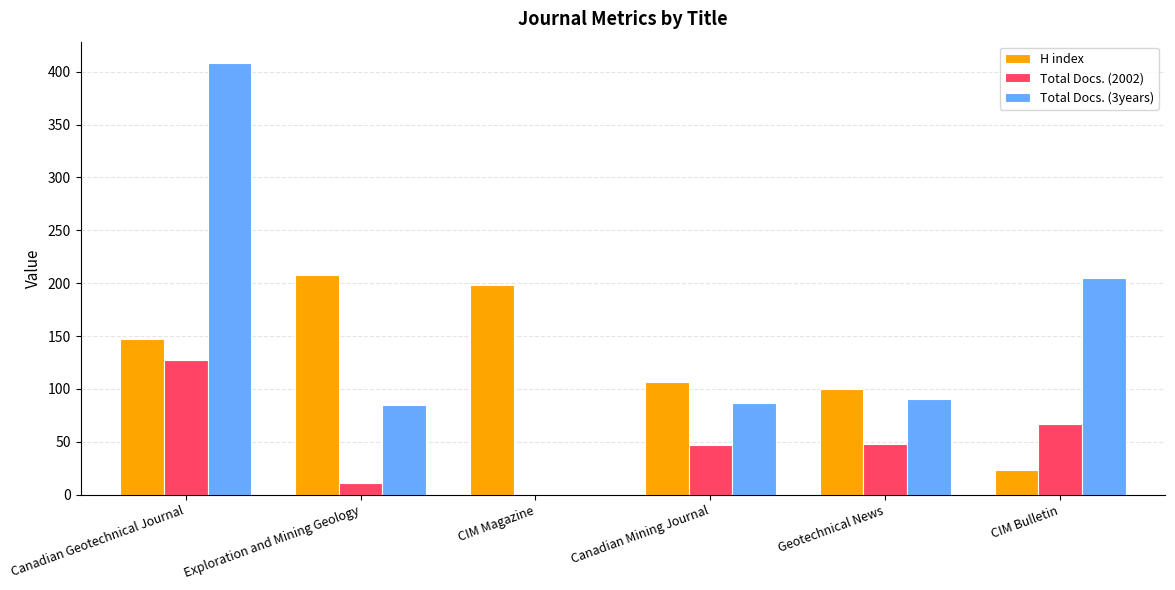

How many categories are shown in the chart?

6